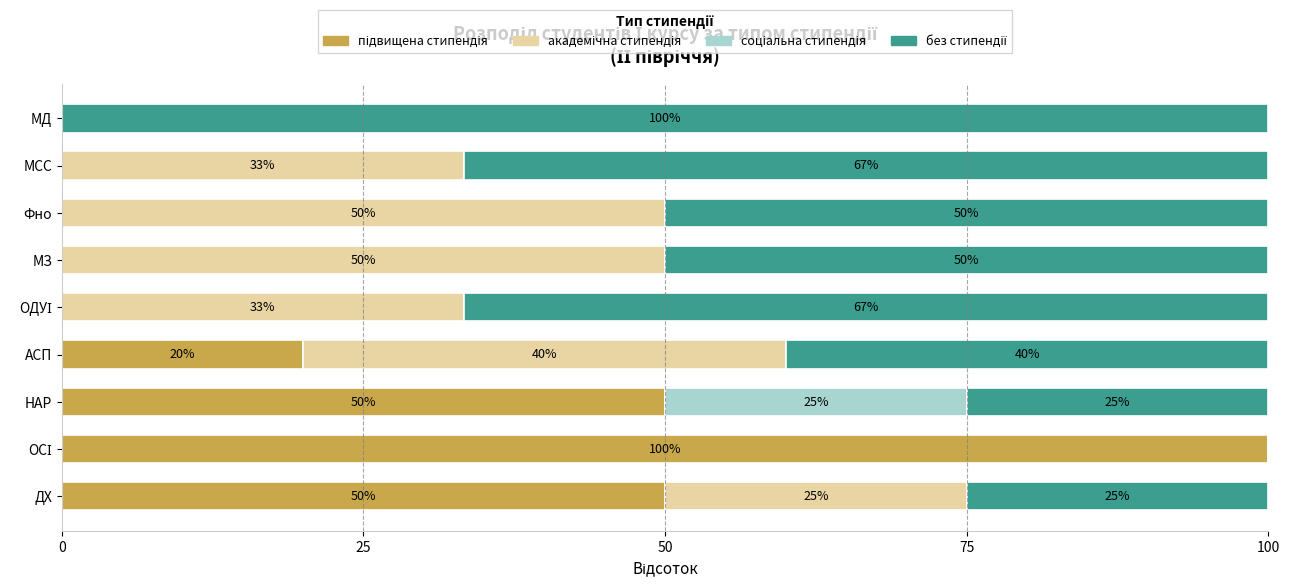

What is the total value across all series at МД?

100.0